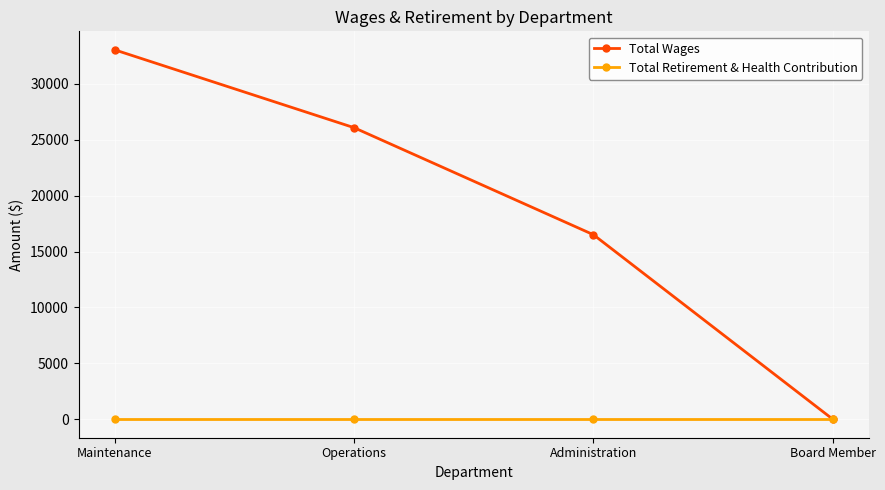

What is the sum of all Total Wages values?

75635